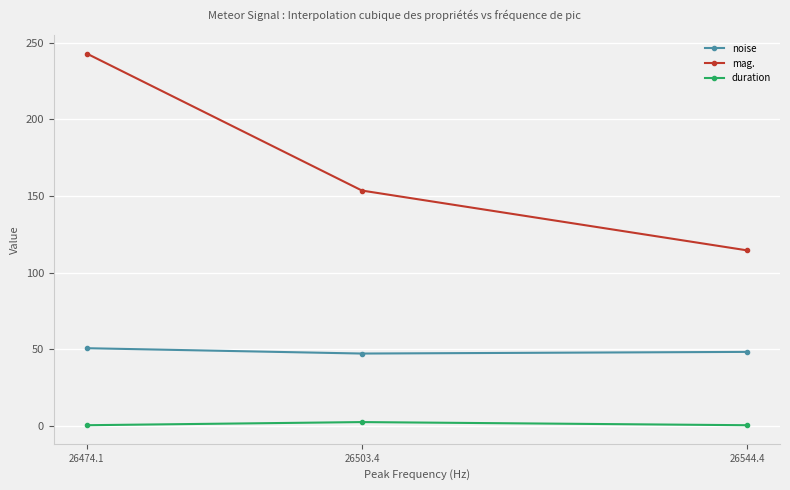

Rank the series by their maximum value, from highest to lowest.

mag., noise, duration